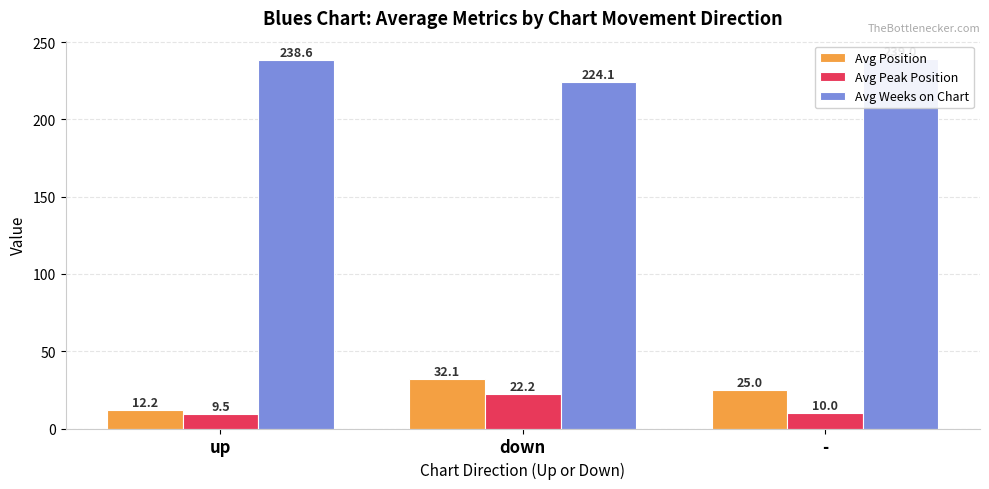

Are the bars horizontal?

No